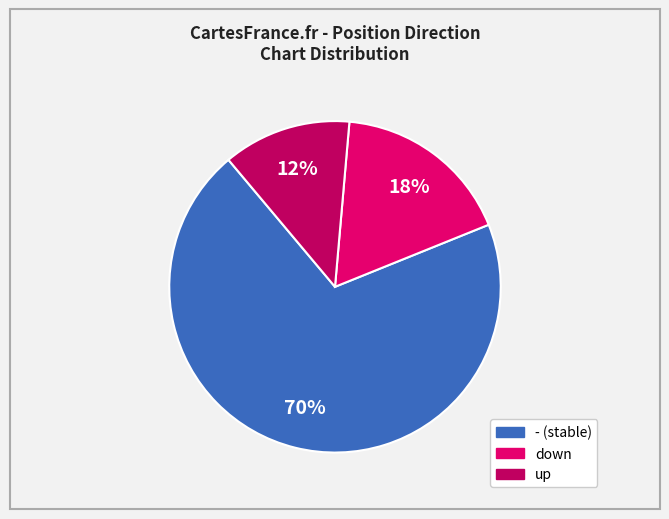

Which slice is the smallest?

up